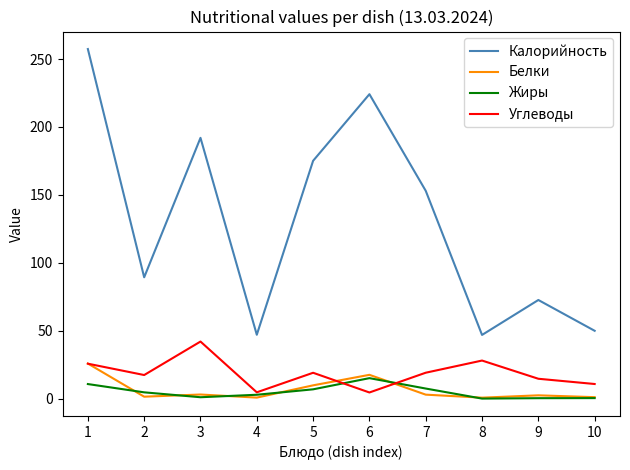

What is the sum of the Жиры values at 10 and 1?

11.1